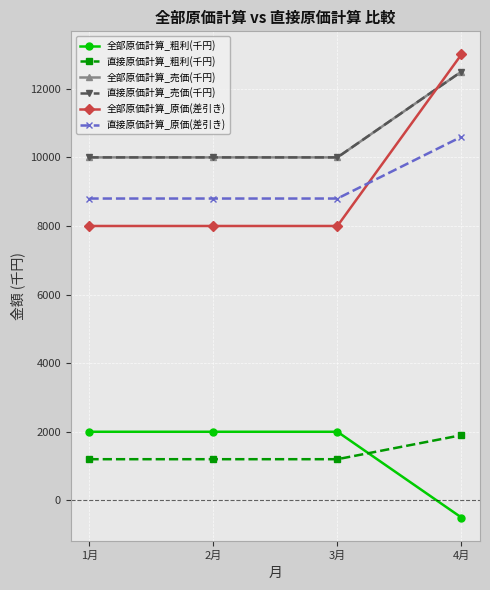

Does the chart have visible grid lines?

Yes